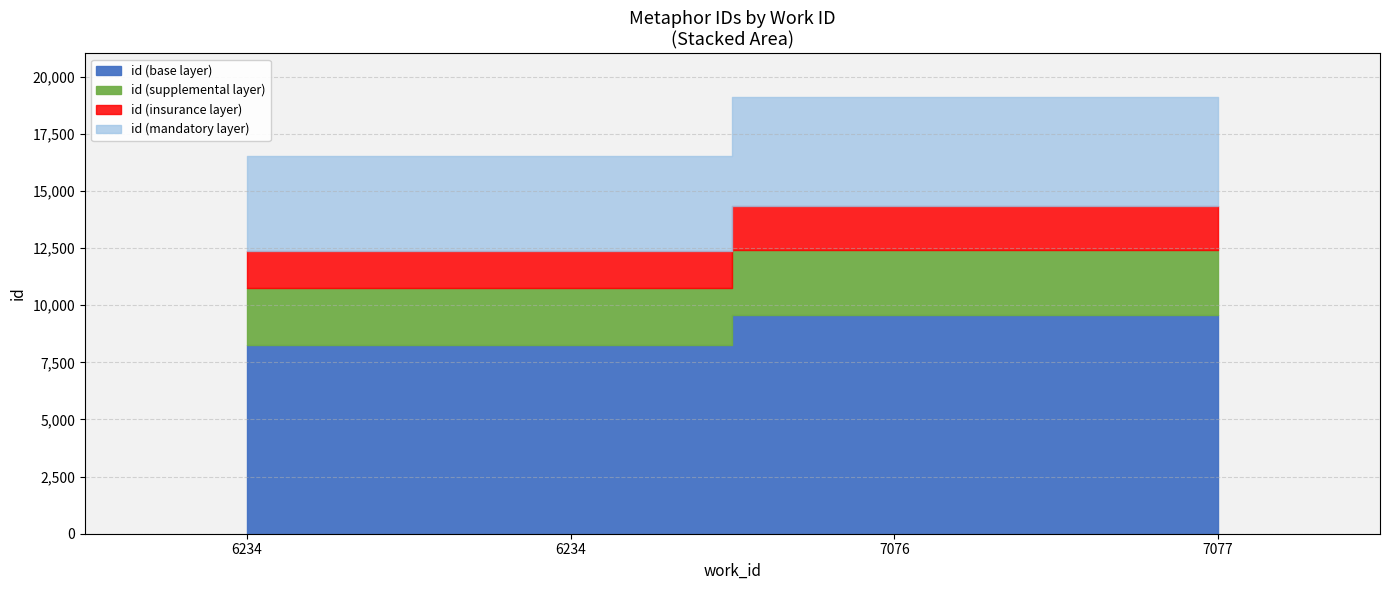

Which category has the highest value across all series?

7077